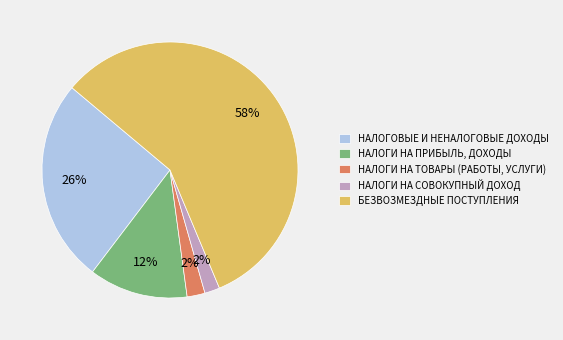

Which category has the biggest portion of the pie?

БЕЗВОЗМЕЗДНЫЕ ПОСТУПЛЕНИЯ